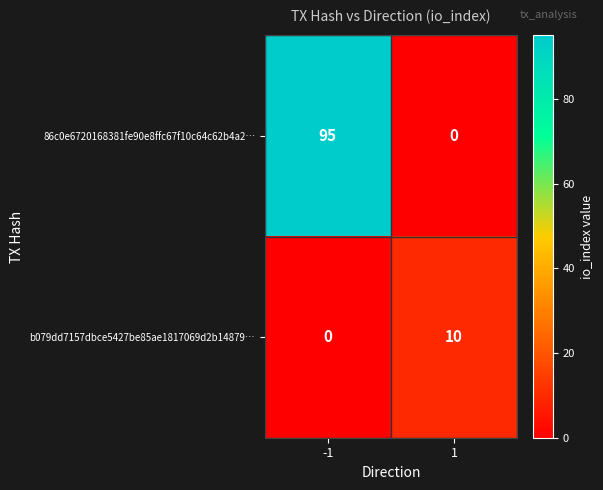

Reading left to right, what are all the values shown in this chart?

86c0e6720168381fe90e8ffc67f10c64c62b4a2…: -1=95	1=0
b079dd7157dbce5427be85ae1817069d2b14879…: -1=0	1=10